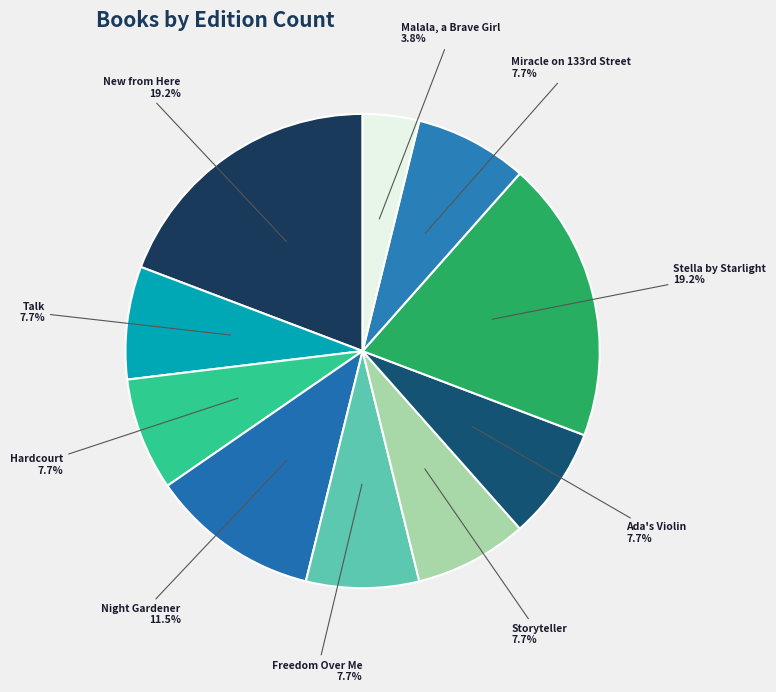

Which slice is the smallest?

Malala, a Brave Girl